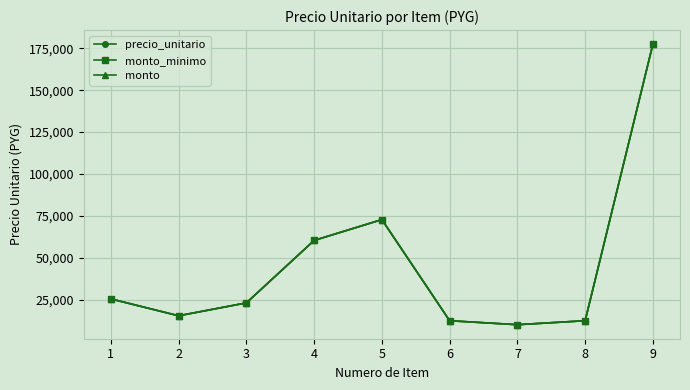

Where is the first local maximum for monto_minimo?

5